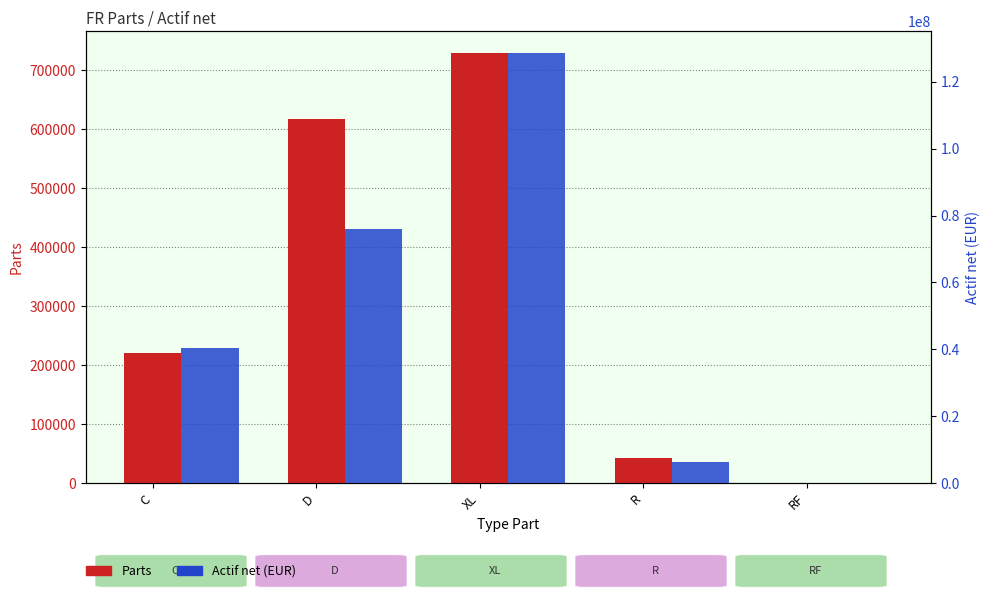

What is the difference between the highest and lowest values at RF?

154.2